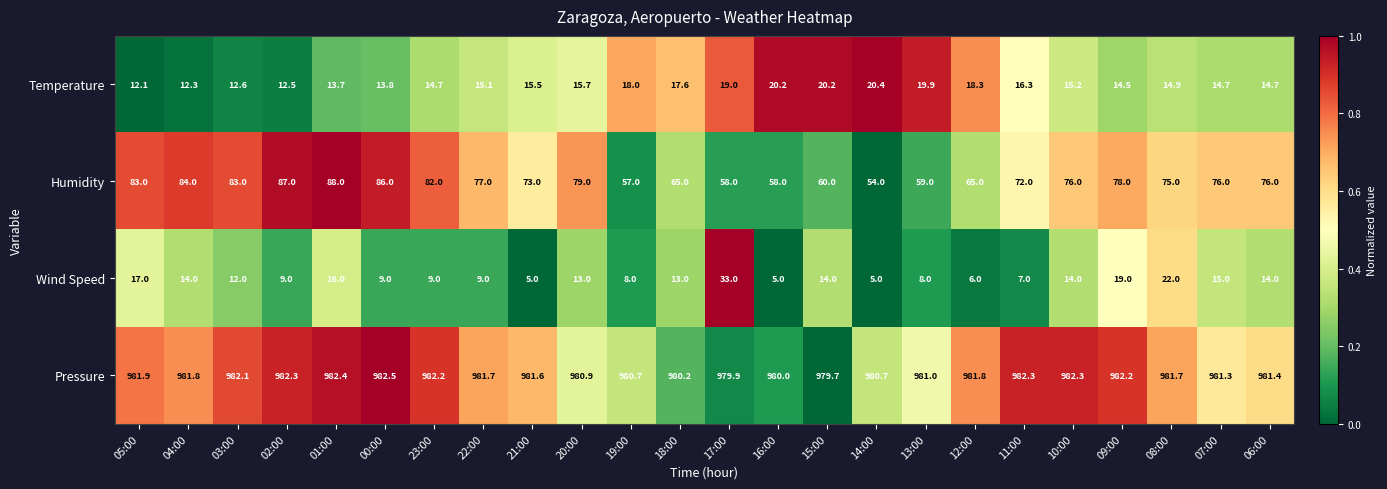

The Humidity series shows 34.2 at 07:00. True or false?

False